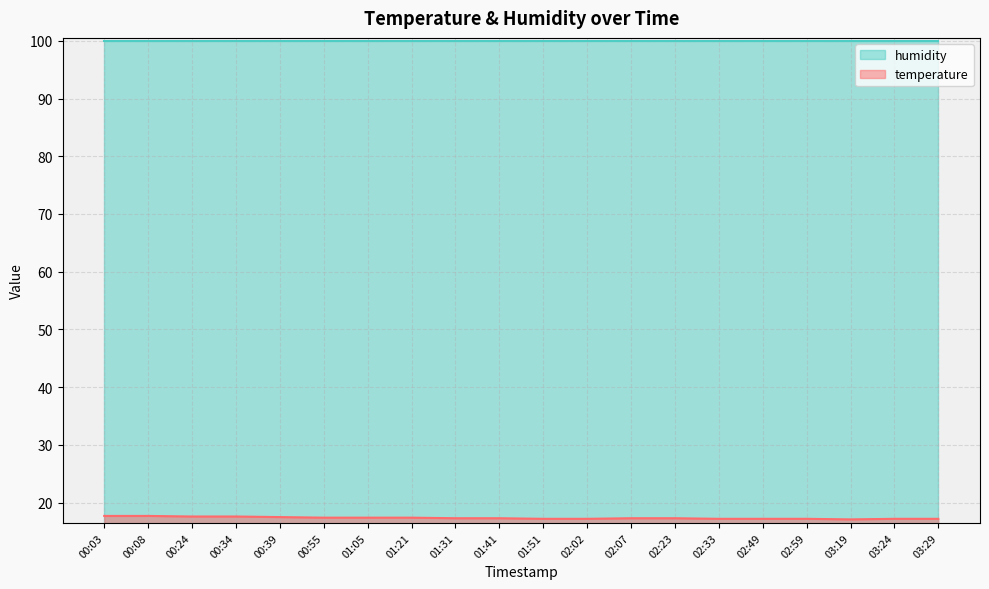

What is the minimum value shown in the chart?

17.1